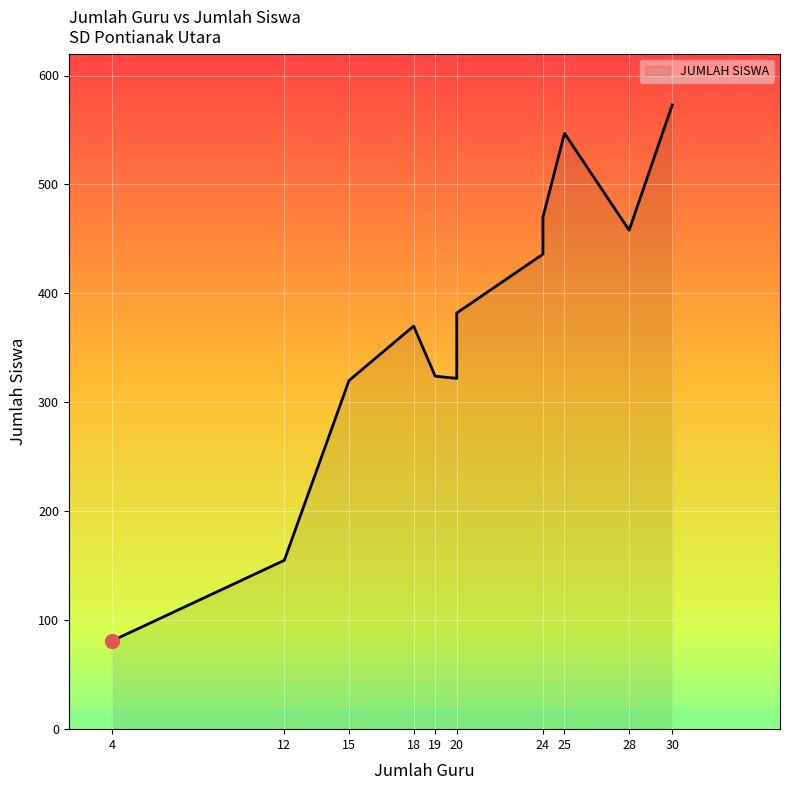

What is the smallest value displayed?

81